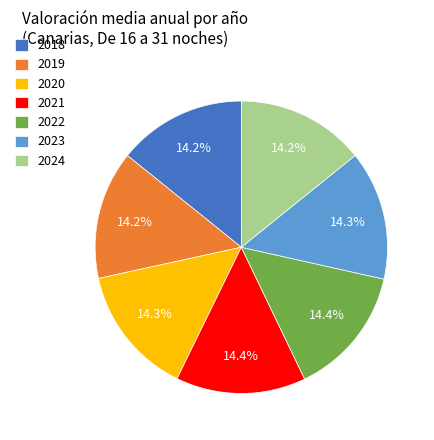

Does 2023 account for over 50% of the chart?

No